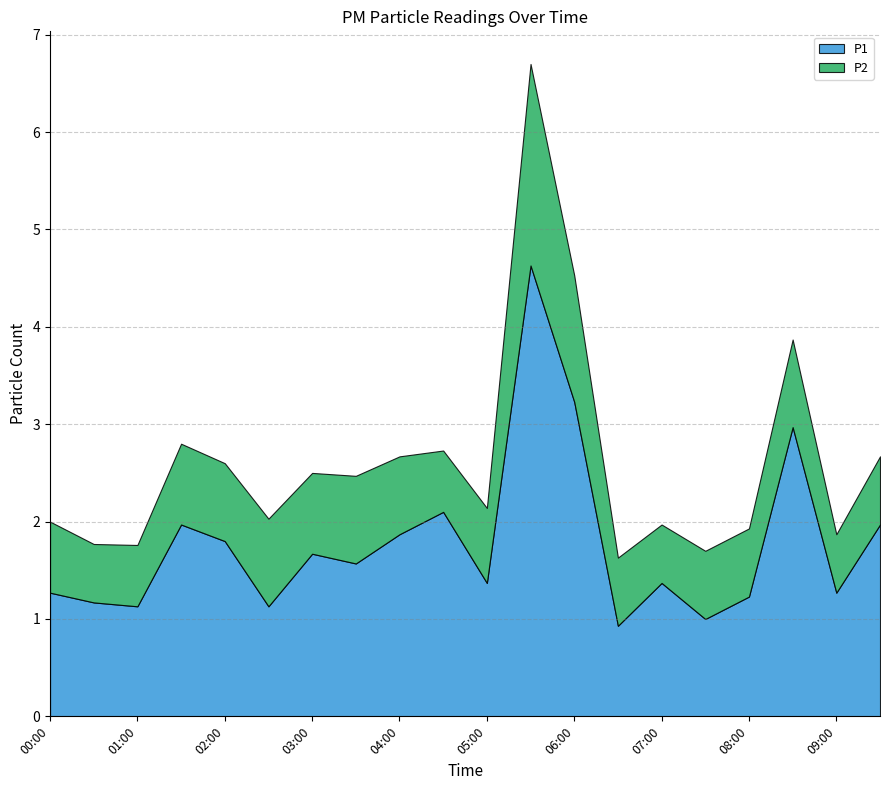

The P2 series shows 0.8 at 05:00. True or false?

True